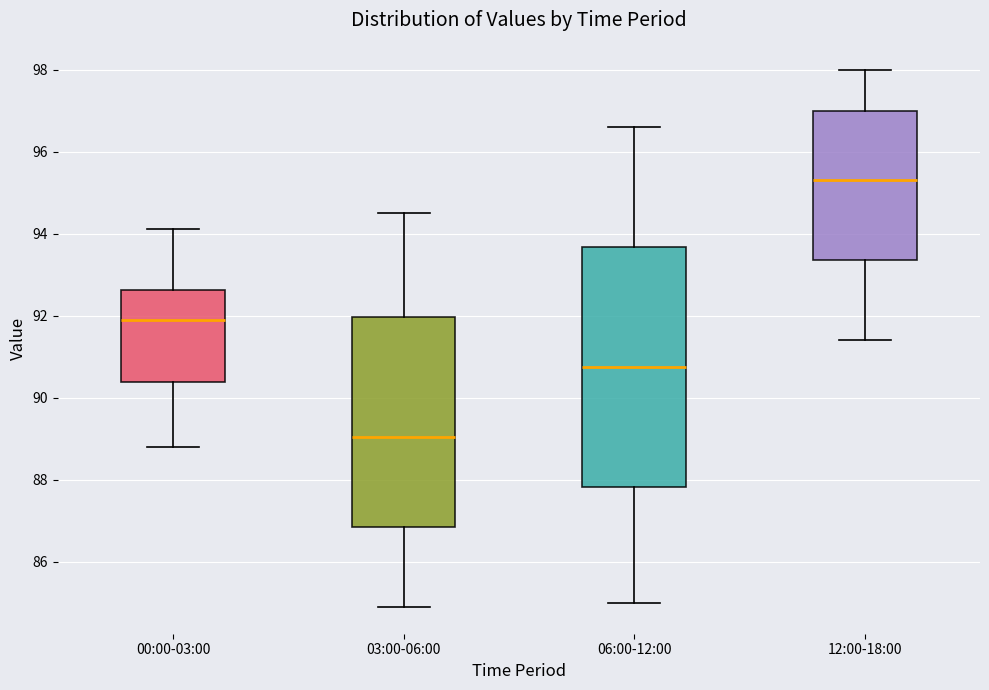

Which box's median line is the lowest?

03:00-06:00